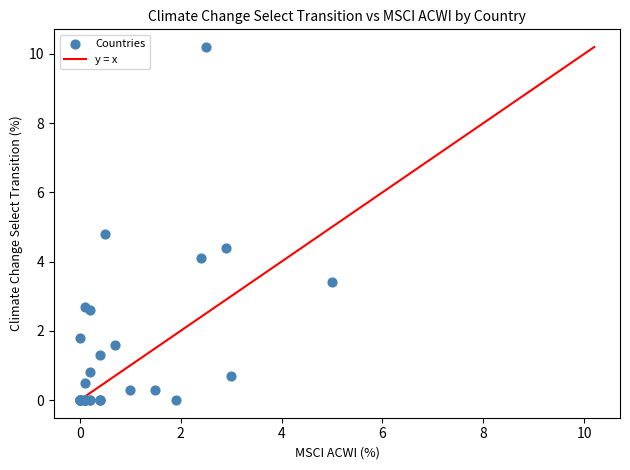

What Y value in the scatter plot is closest to 5?

4.8